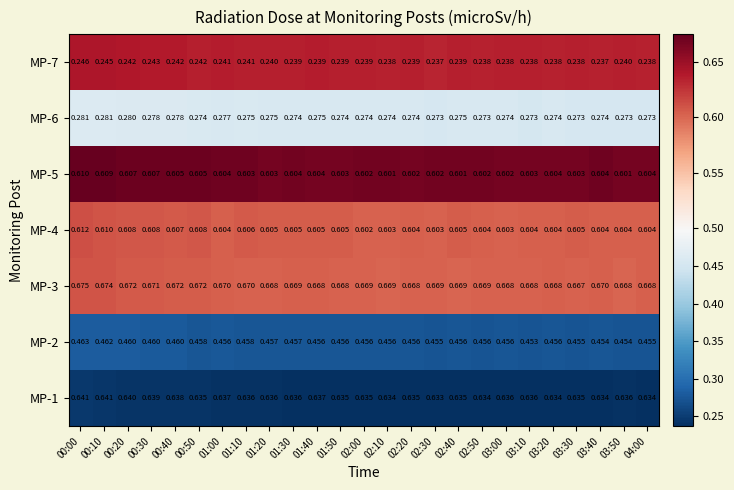

Is the value of MP-6 at 02:30 greater than the value of MP-7 at 03:10?

Yes